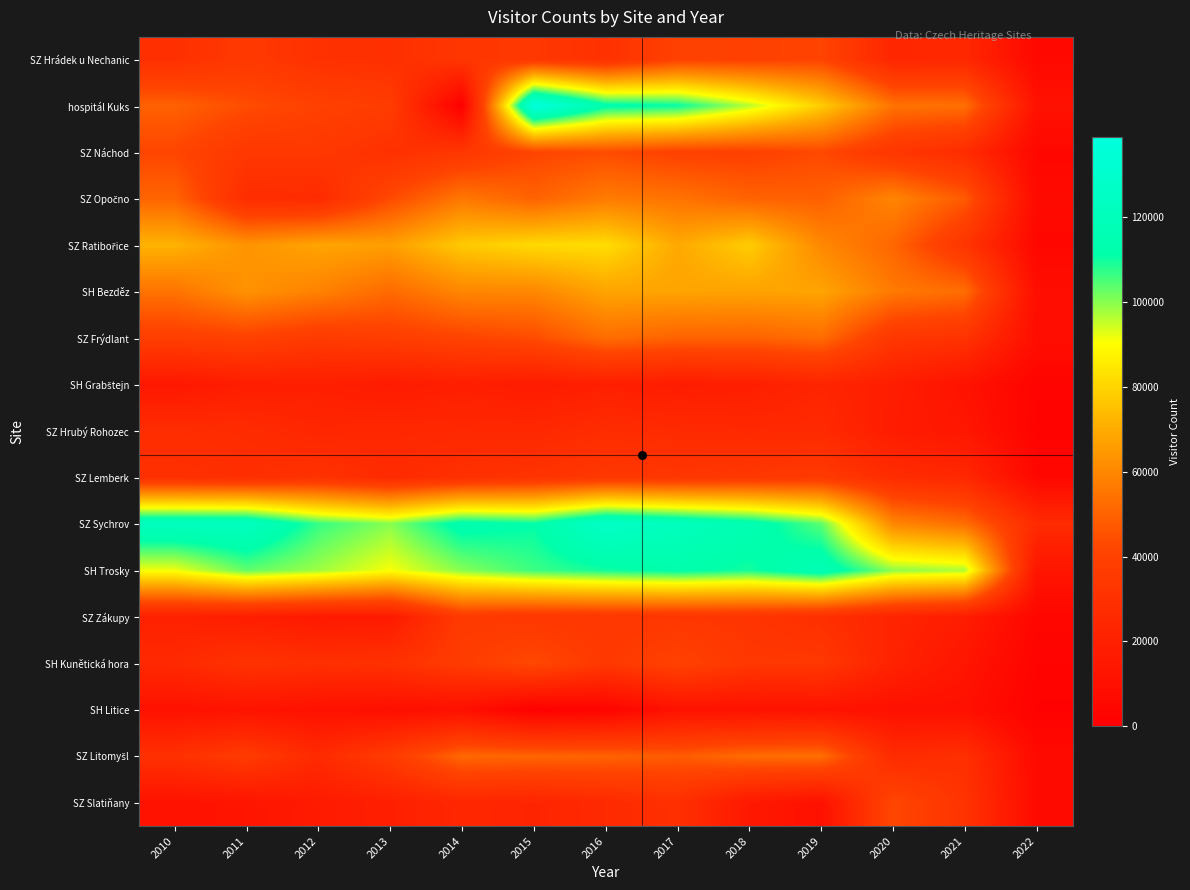

What is the spread (max minus min) of values at 2018?

104501